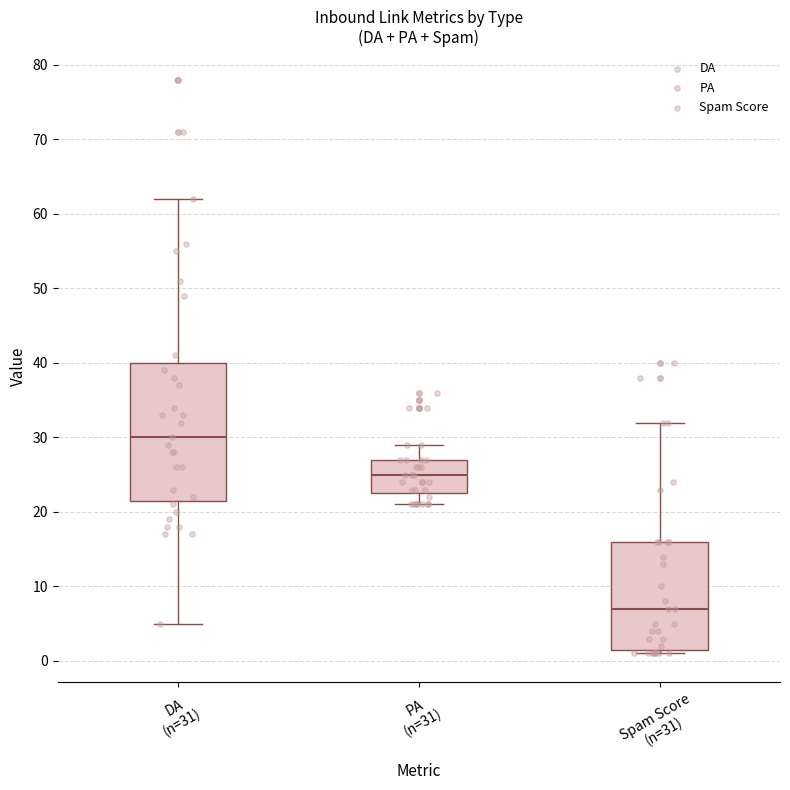

Which box has the highest median line?

DA (n=31)